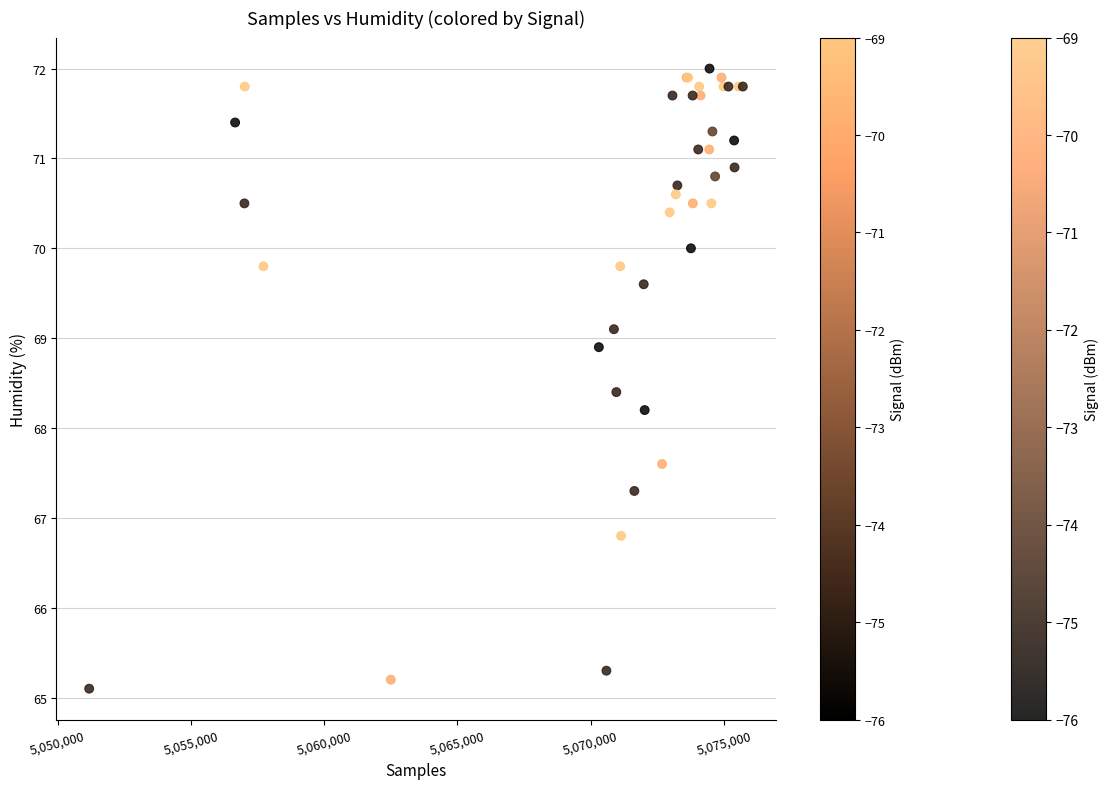

What Y value in the scatter plot is closest to 68?

68.2